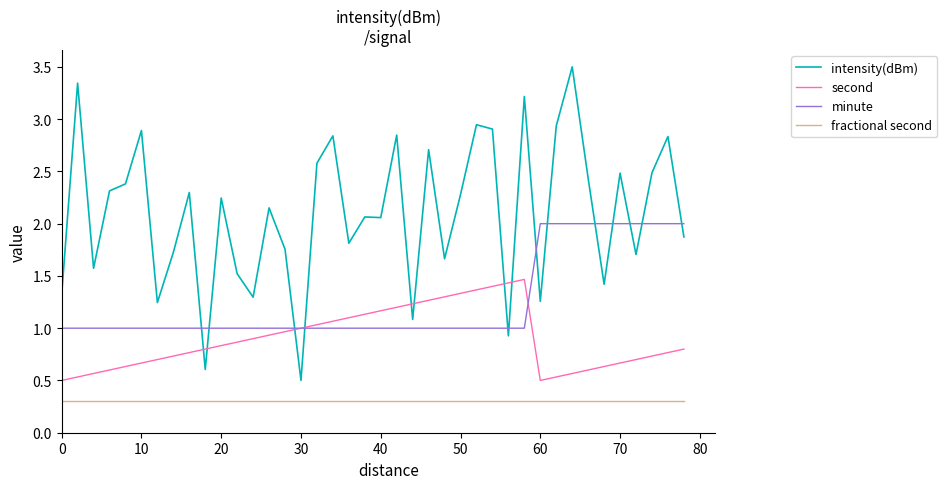

True or false: intensity(dBm) and second cross at least once.

True